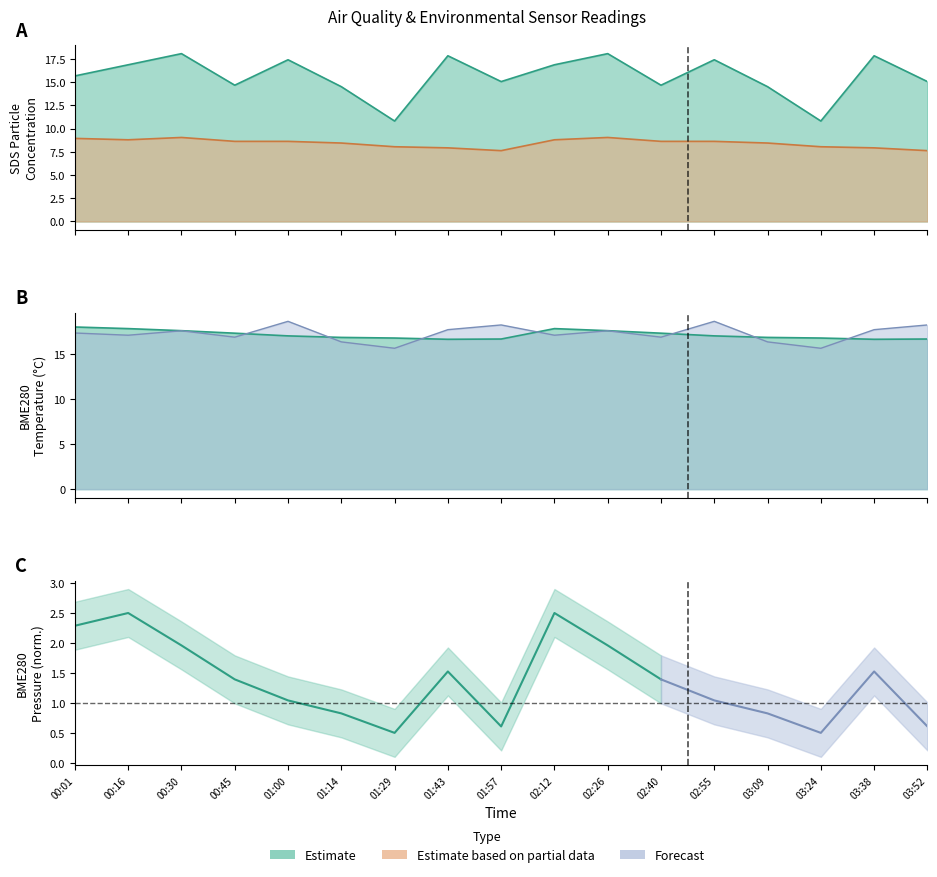

Reading right to left, extract all data points from this chart.

SDS_P1: 15.1	17.9	10.8	14.5	17.4	14.7	18.1	16.9	15.1	17.9	10.8	14.5	17.4	14.7	18.1	16.9	15.7
SDS_P2: 7.6	7.9	8.1	8.4	8.6	8.6	9.1	8.8	7.6	7.9	8.1	8.4	8.6	8.6	9.1	8.8	8.9
BME280_temperature: 16.7	16.7	16.8	16.9	17.1	17.4	17.6	17.9	16.7	16.7	16.8	16.9	17.1	17.4	17.6	17.9	18.1
BME280_humidity: 18.3	17.8	15.7	16.4	18.7	16.9	17.6	17.1	18.3	17.8	15.7	16.4	18.7	16.9	17.6	17.1	17.4